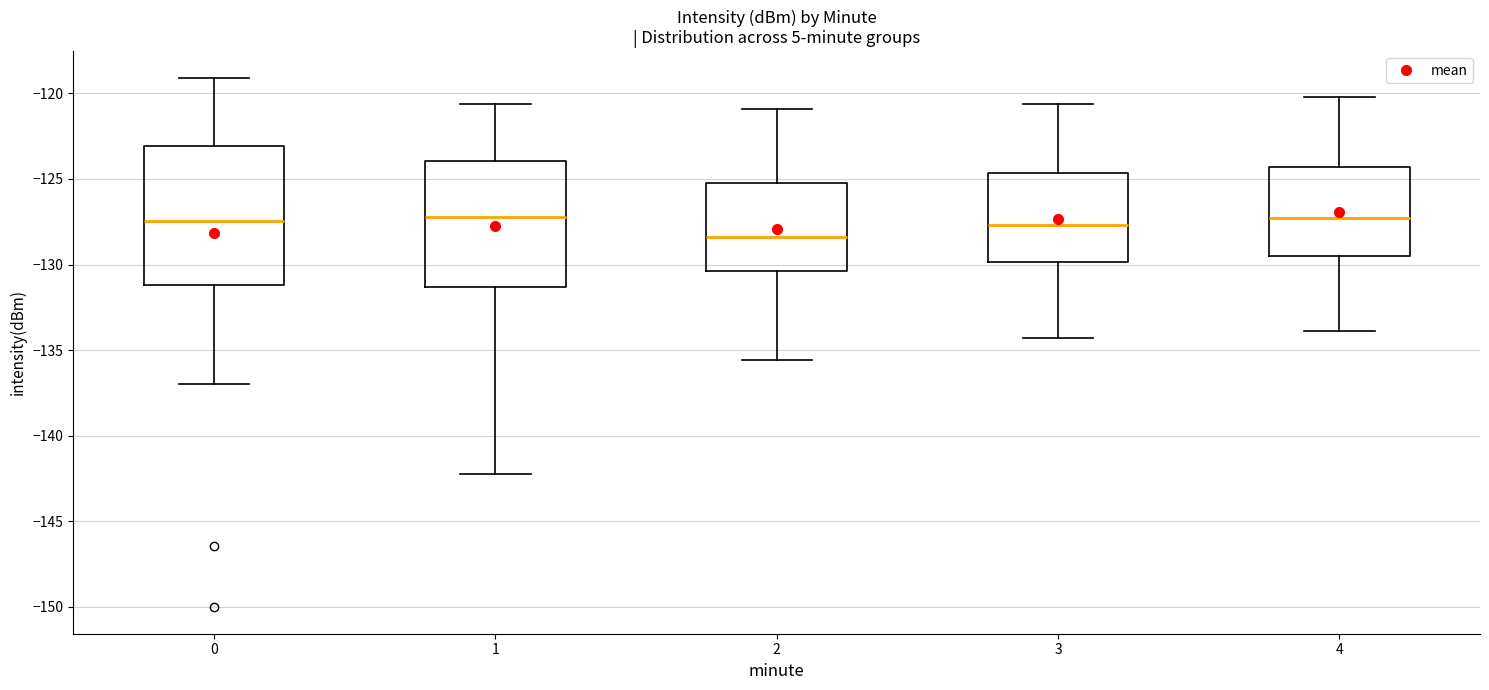

Which box is the tallest, from its lower edge to its upper edge?

0